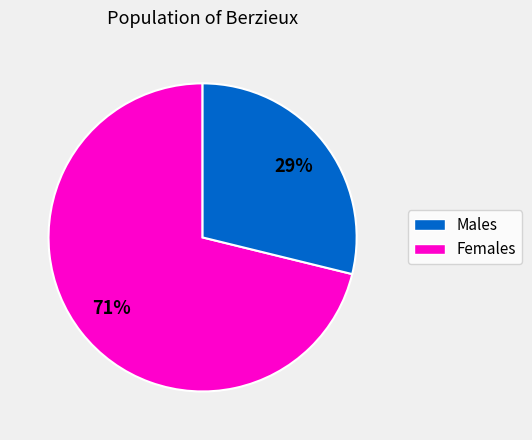

Does any single category account for the majority?

Yes